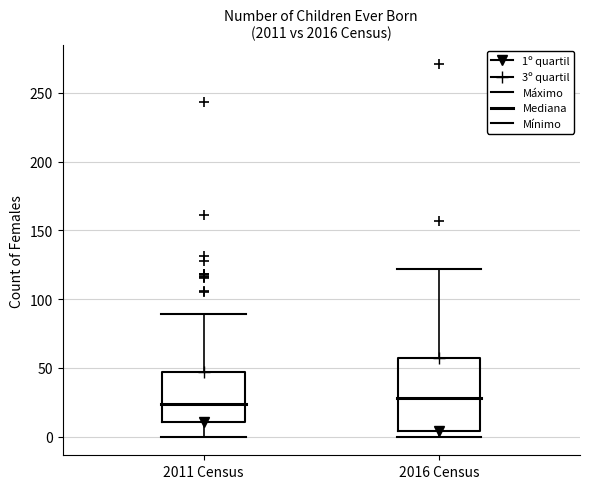

Where does the median line of the box for 2016 Census sit on the y-axis? The values are not printed on the chart, so give them approximately, as read against the axis.

30